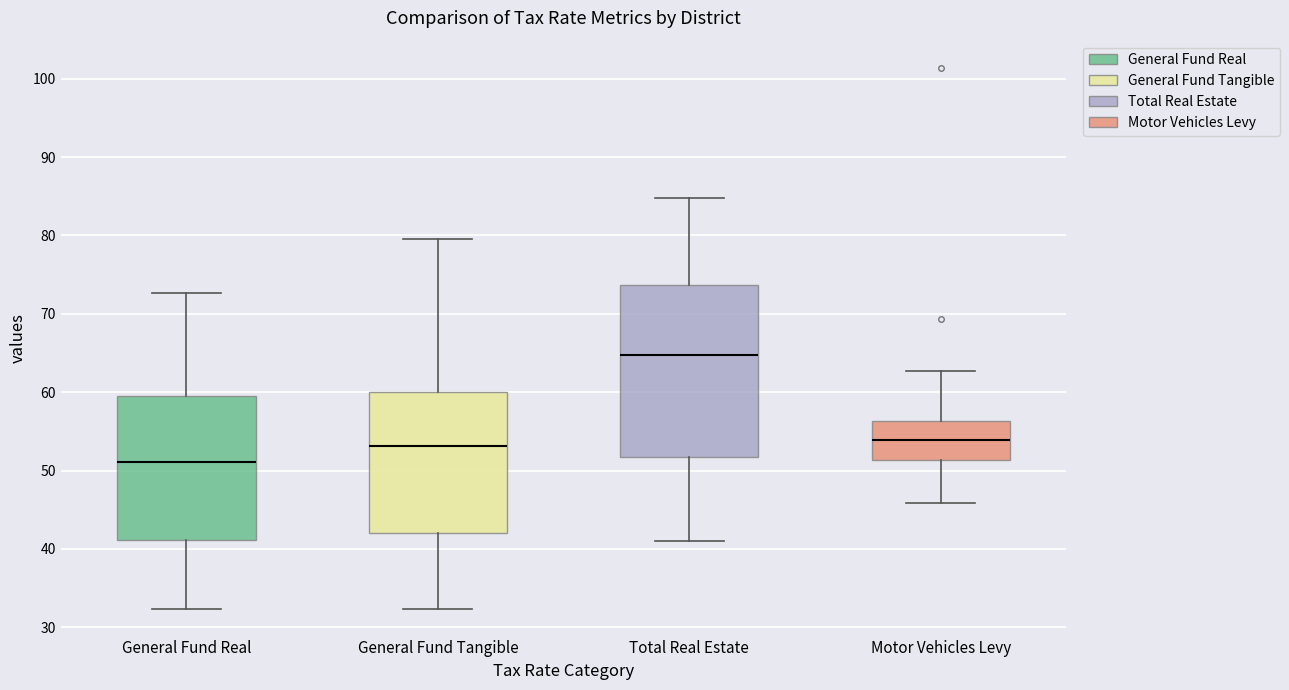

Which box is the tallest, from its lower edge to its upper edge?

Total Real Estate